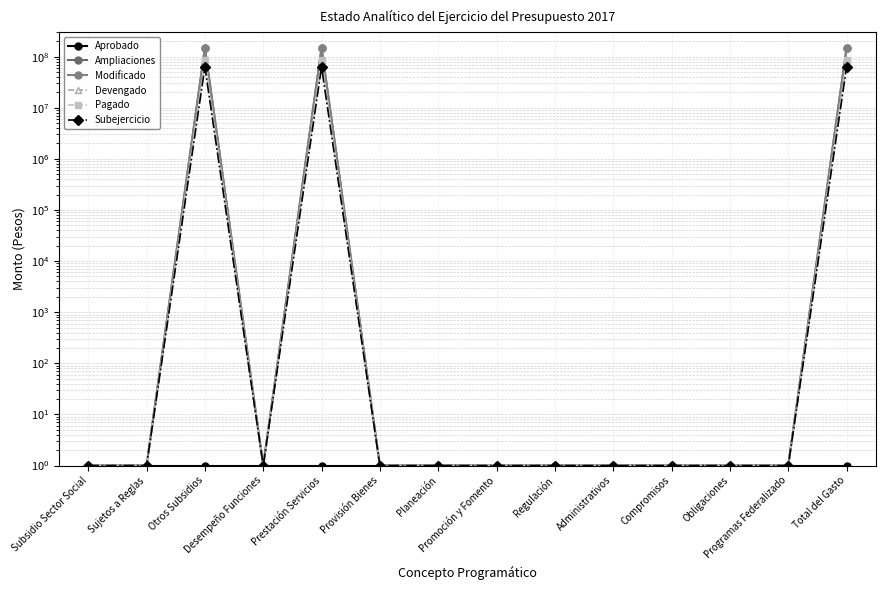

What is the label of the 8th point from the right?

Planeación